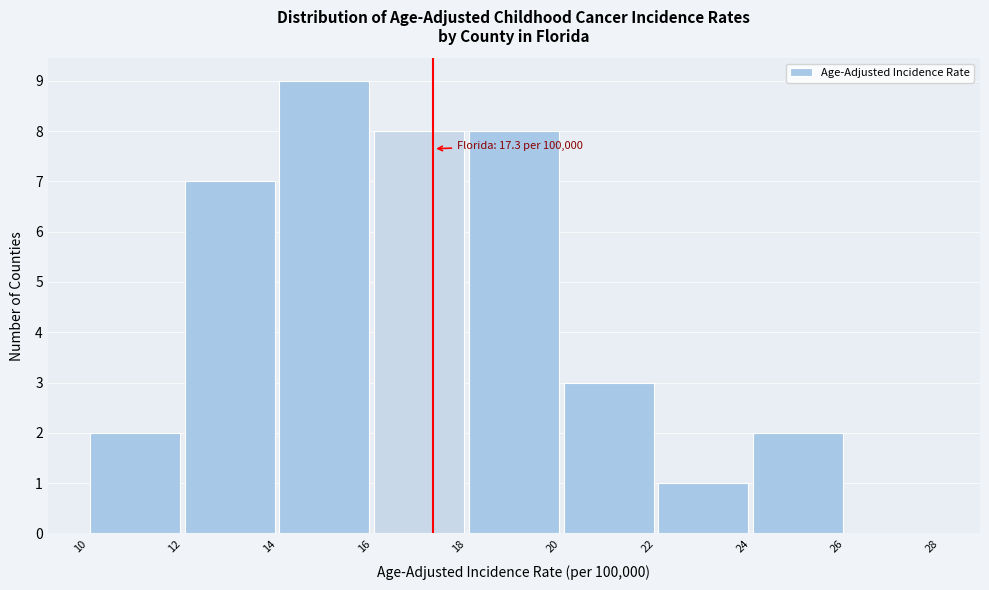

Which range on the x-axis has the tallest bar?

14 to 16